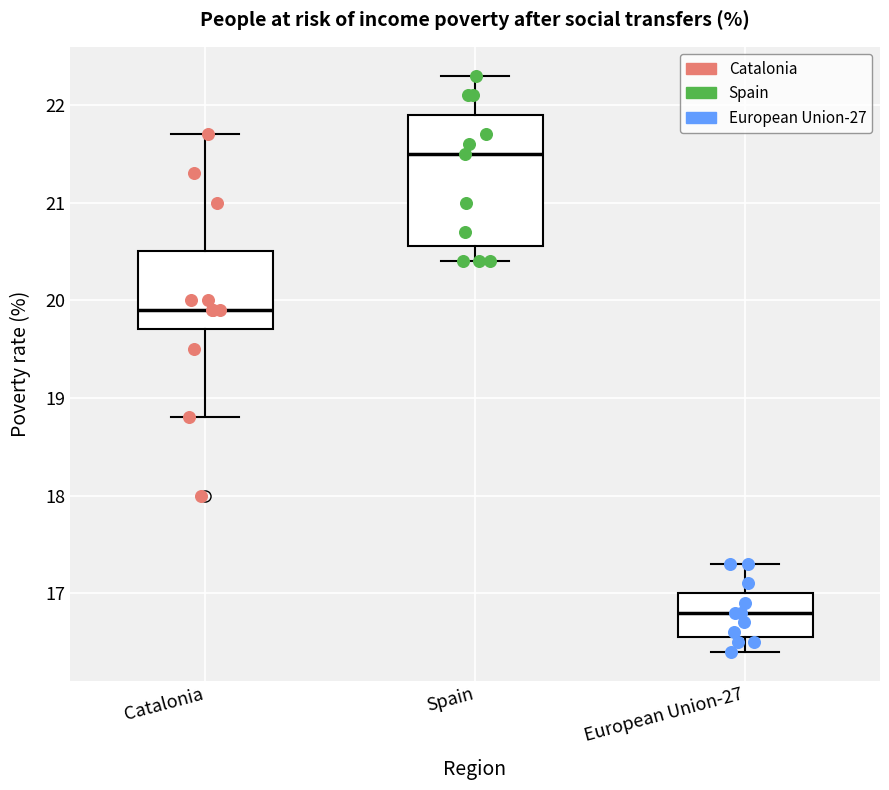

Comparing the boxes themselves (not the whiskers), which one is the tallest?

Spain